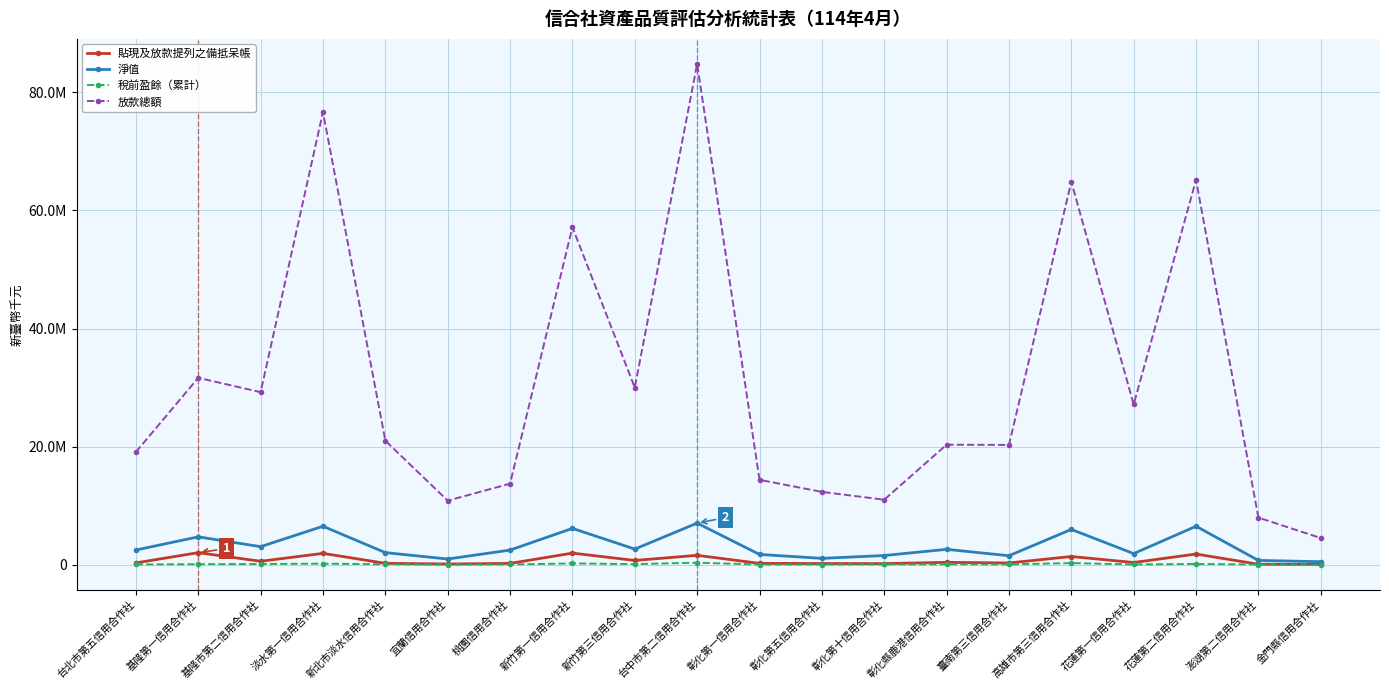

True or false: 放款總額 and 稅前盈餘（累計） intersect in this chart.

False